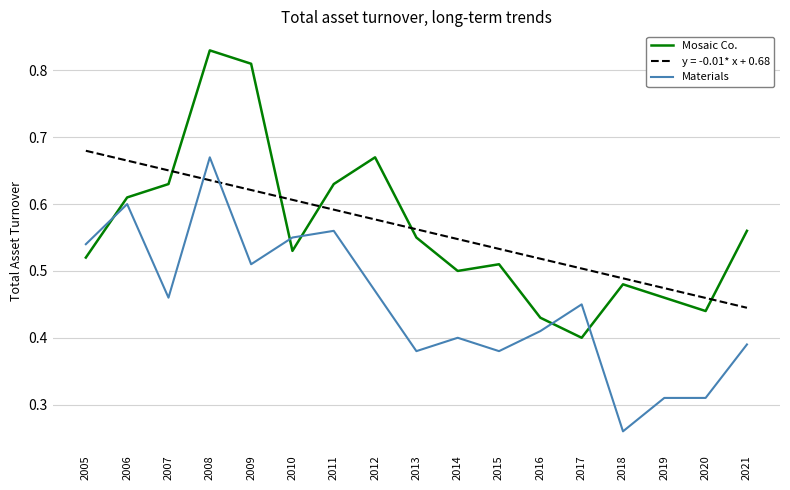

List the series in order of their peak value, highest first.

Mosaic Co., y = -0.01* x + 0.68, Materials